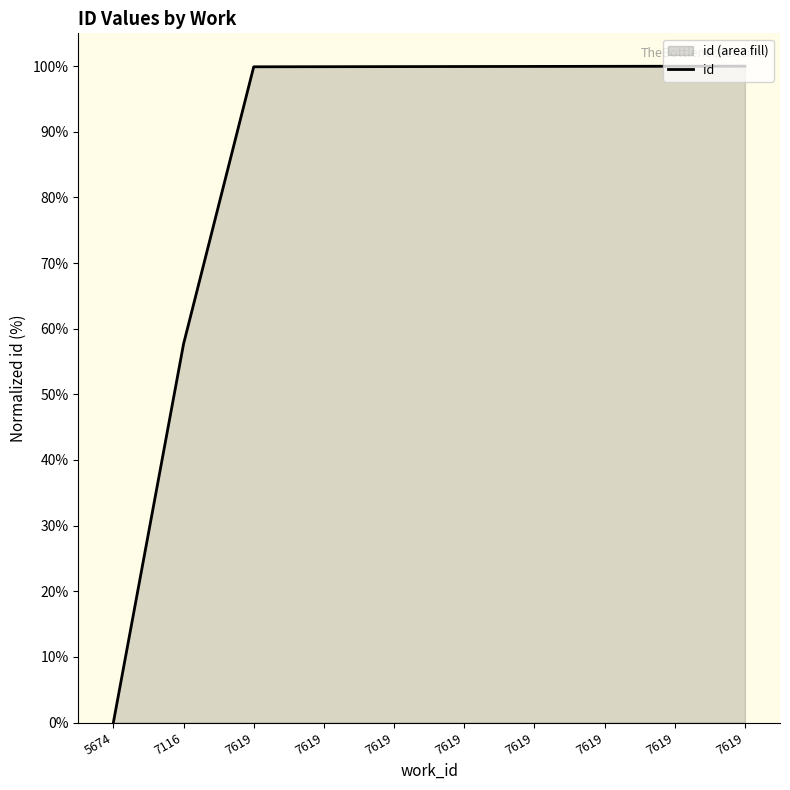

What is the value of the 5th point from the left?

99.9